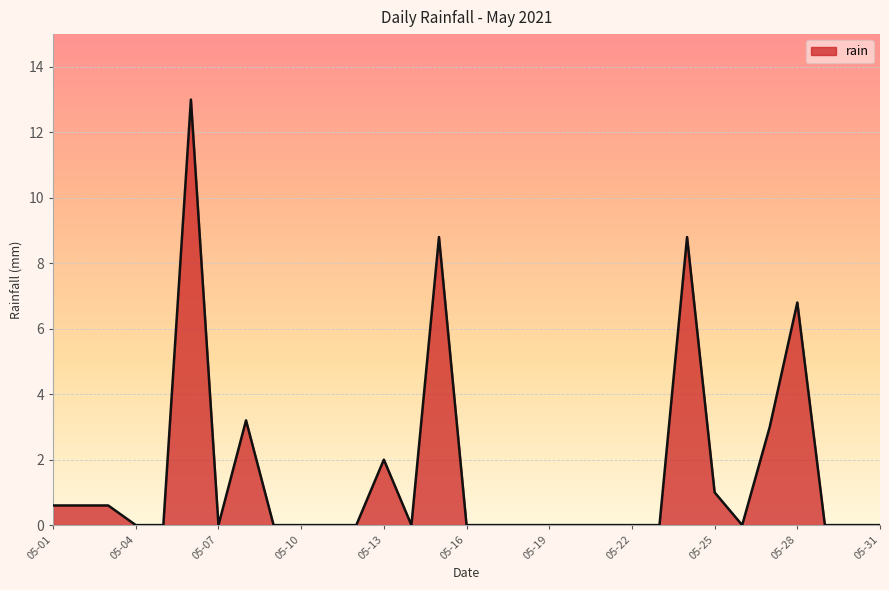

What is the greatest value displayed?

13.0